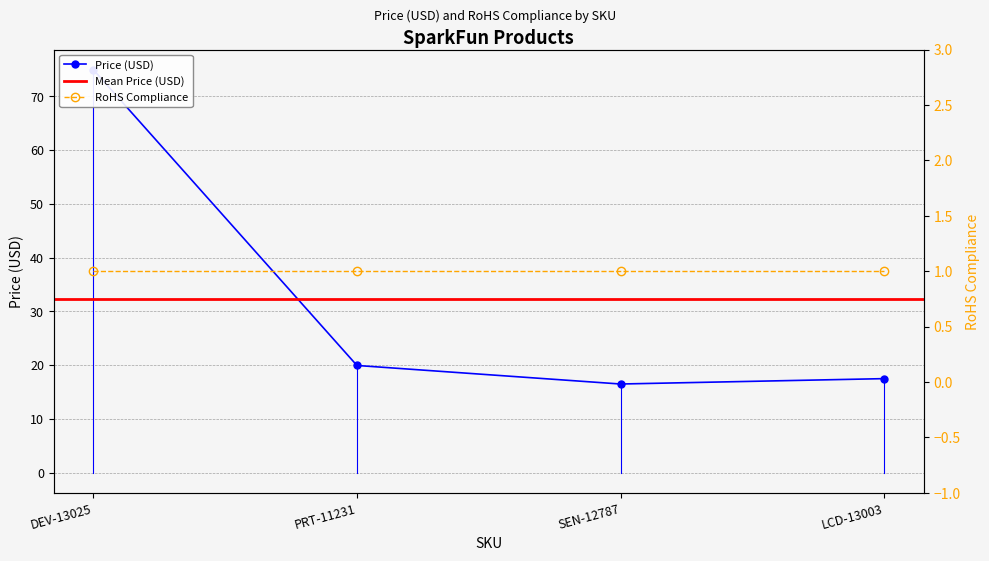

What is the label of the 1st point from the left?

DEV-13025